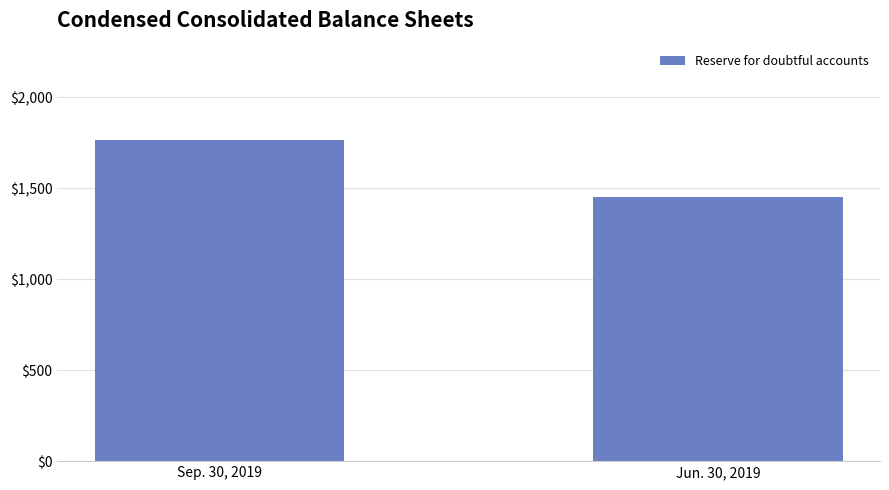

What is the change in value from Sep. 30, 2019 to Jun. 30, 2019?

-314